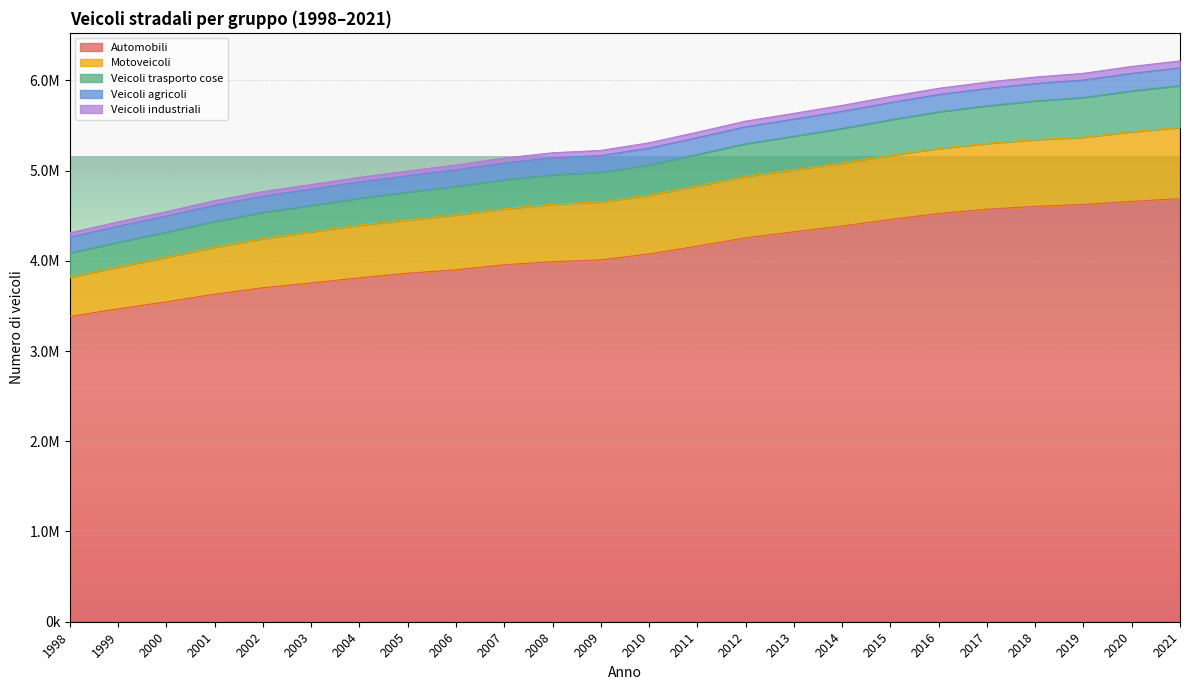

True or false: Veicoli trasporto cose and Veicoli agricoli intersect in this chart.

False